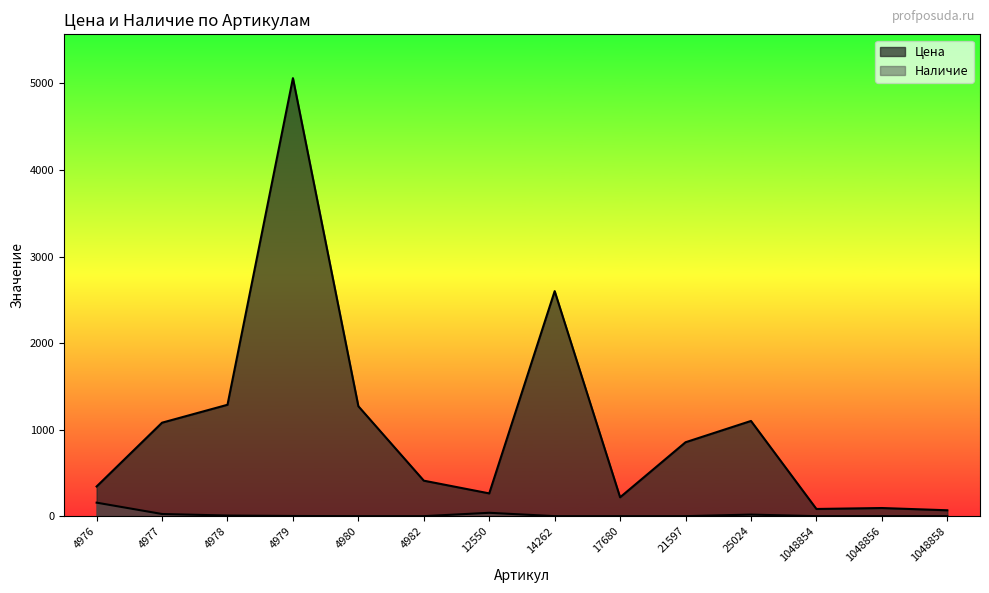

What is the sum of all Наличие values?

247